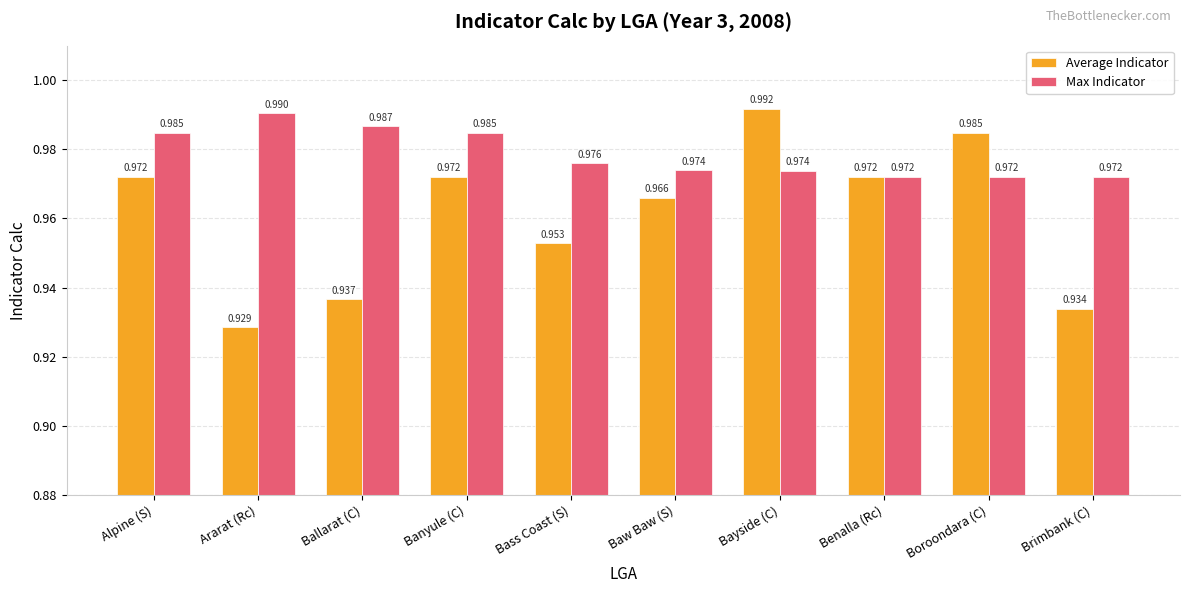

How many bars are there in total?

20